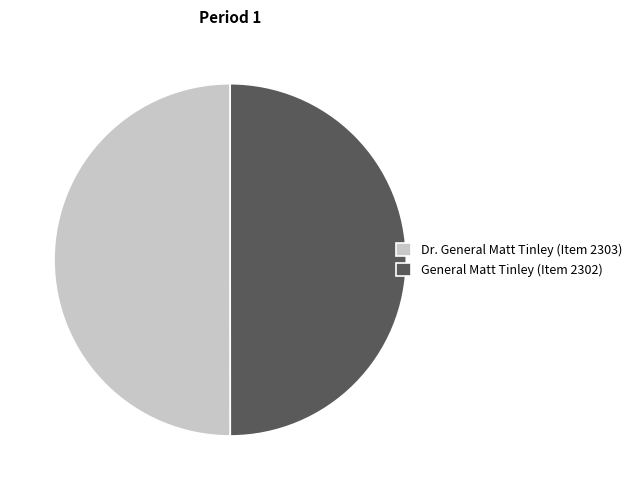

What is the ratio of the value at Dr. General Matt Tinley (Item 2303) to the value at General Matt Tinley (Item 2302)?

1.0